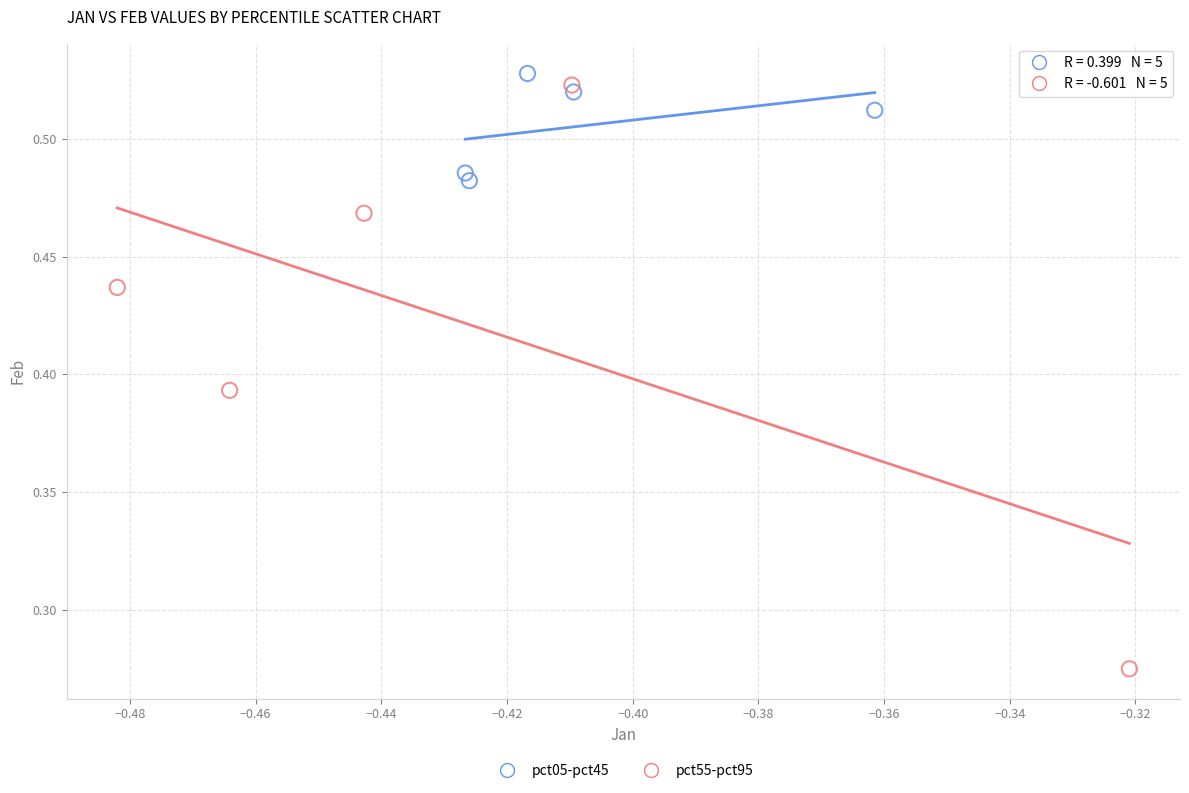

Which series reaches the minimum Y coordinate?

pct55-pct95